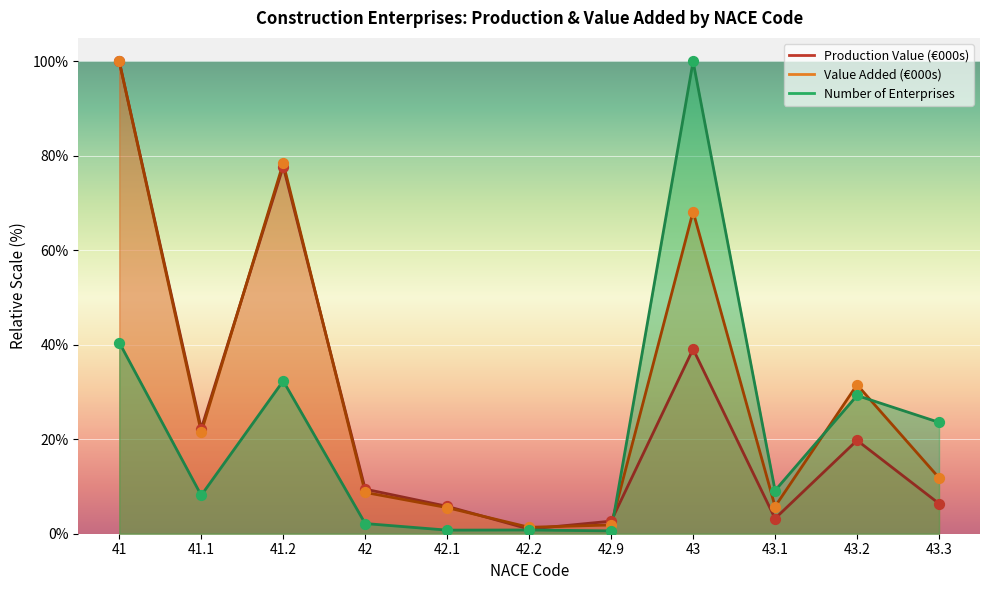

Is the value of Value Added (€000s) at 43.1 greater than the value of Production Value (€000s) at 41.1?

No